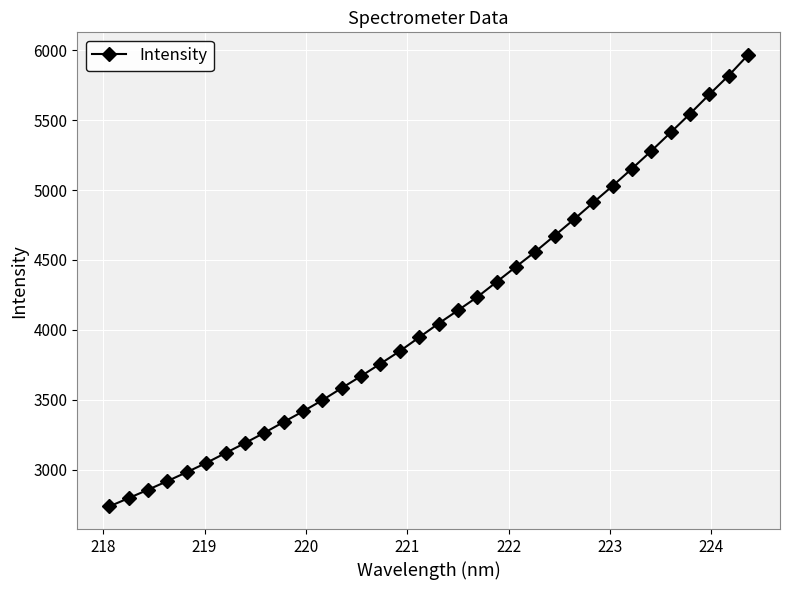

What is the sum of all values?

140005.8